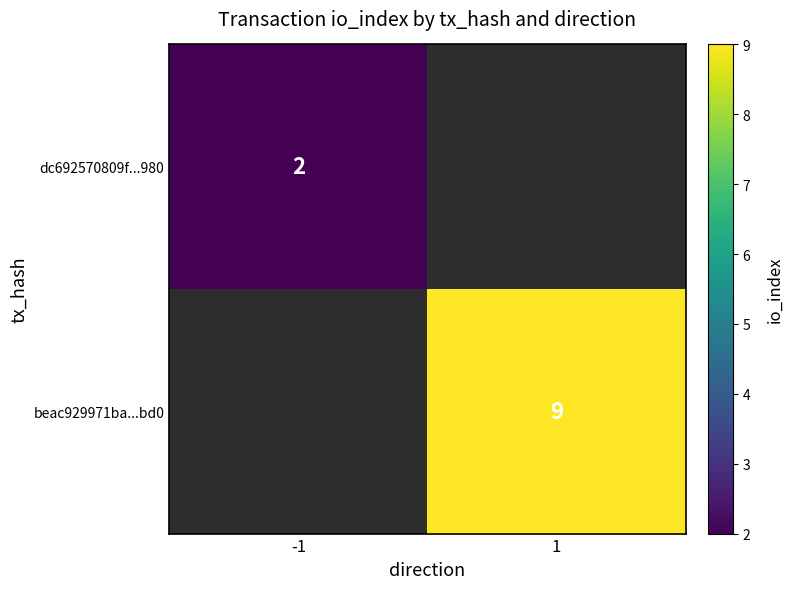

At how many categories does at least one series exceed 4?

1